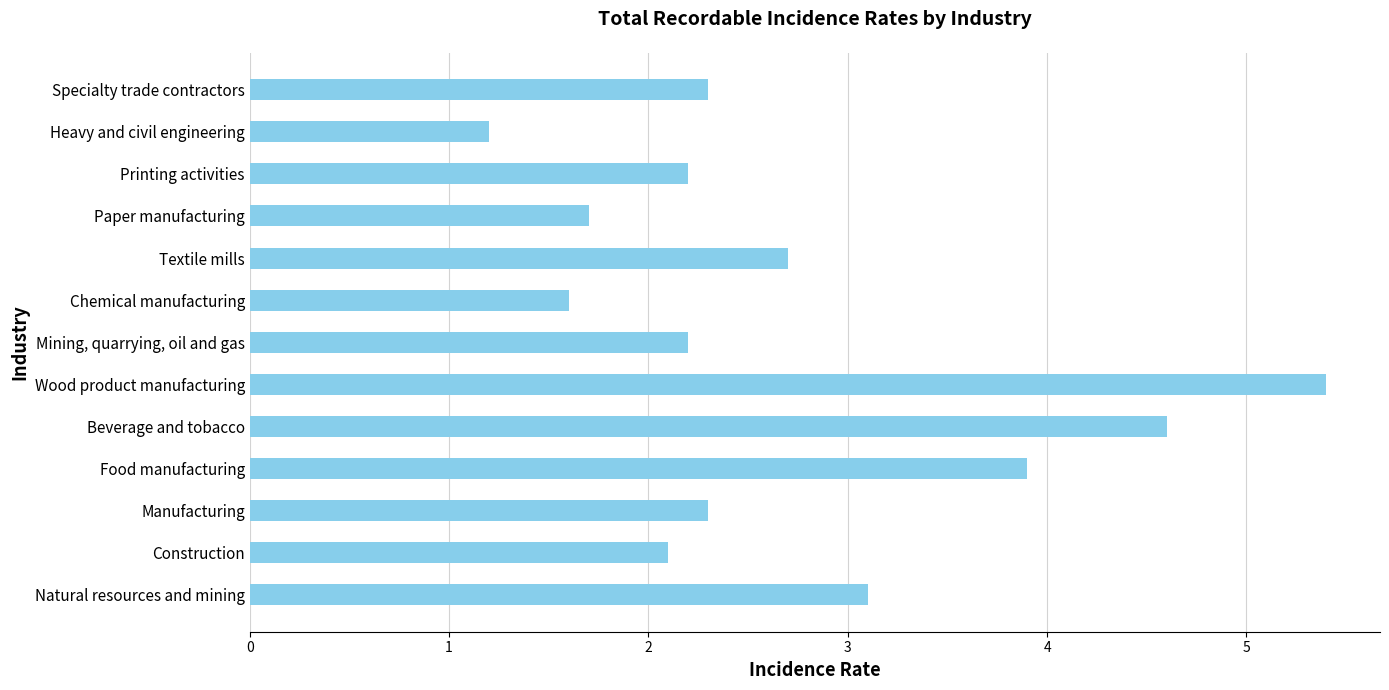

The chart shows a value of 0.4 at Paper manufacturing. True or false?

False